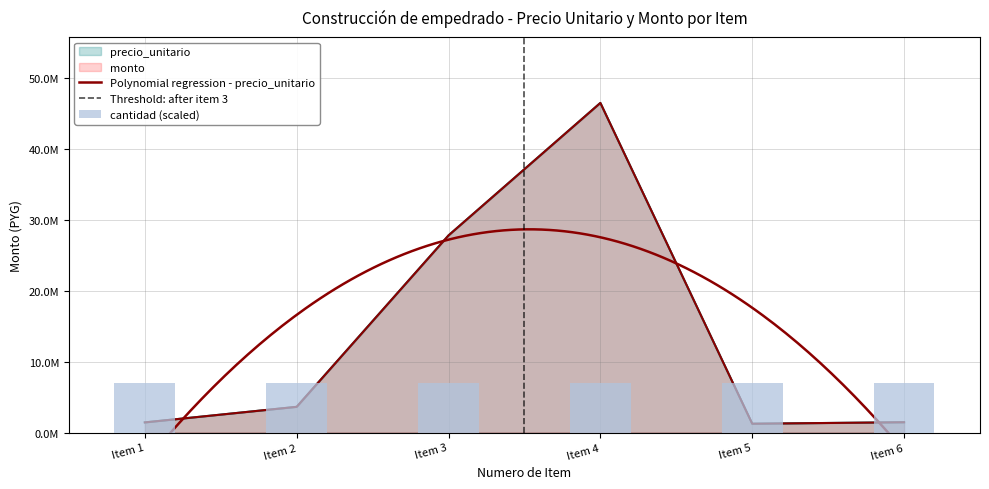

How many data points does each series have?

6